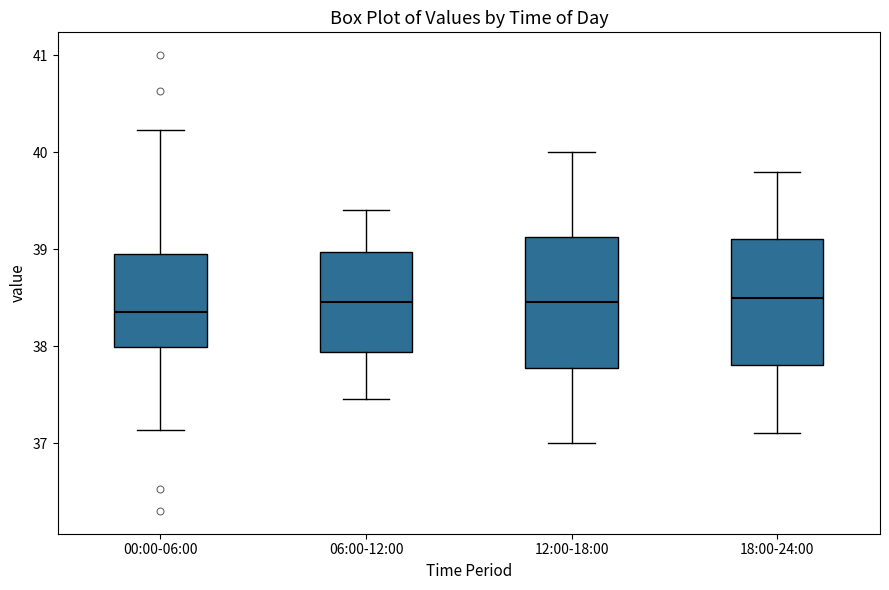

Which box's median line is the lowest?

00:00-06:00